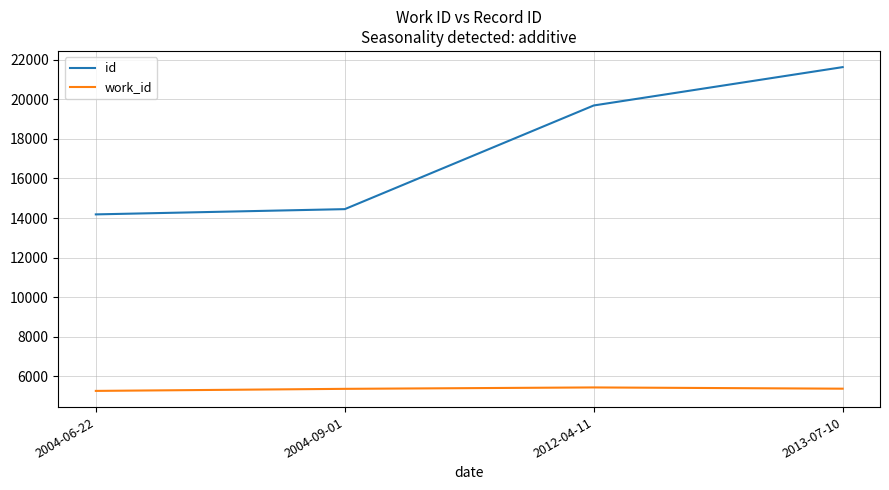

What is the total value across all series at 2004-06-22?

19451